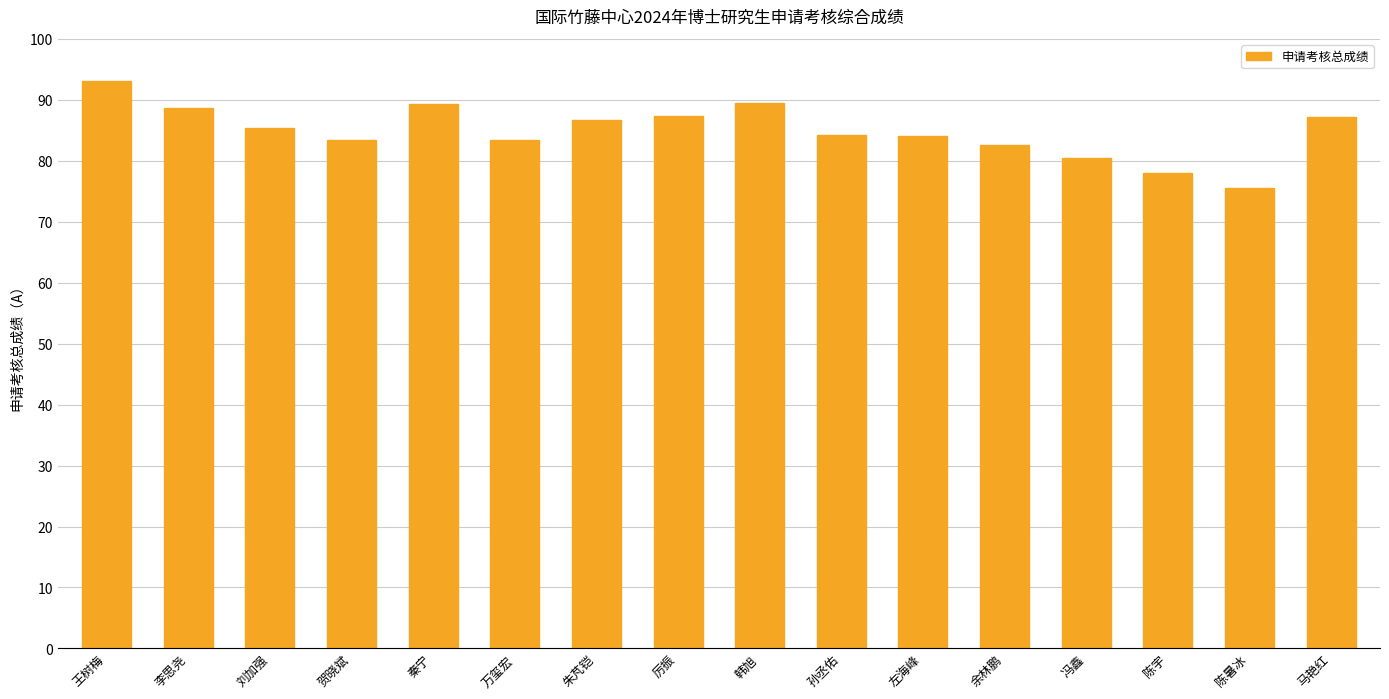

At which label does the data first exceed 85?

王树梅